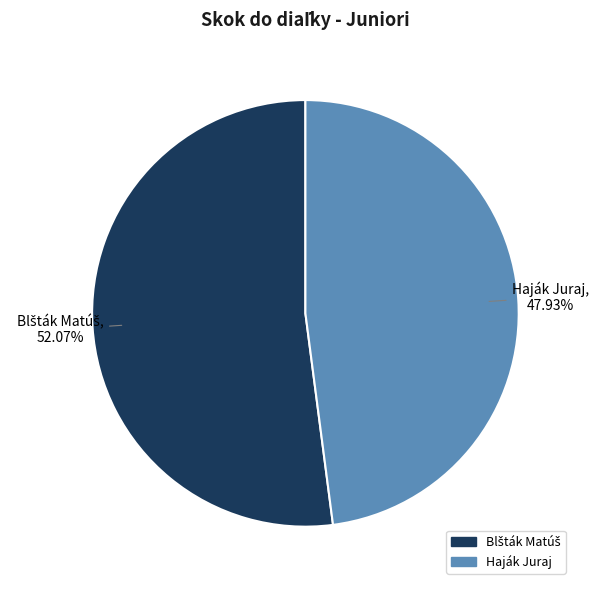

What is the smallest slice in the pie chart?

Haják Juraj